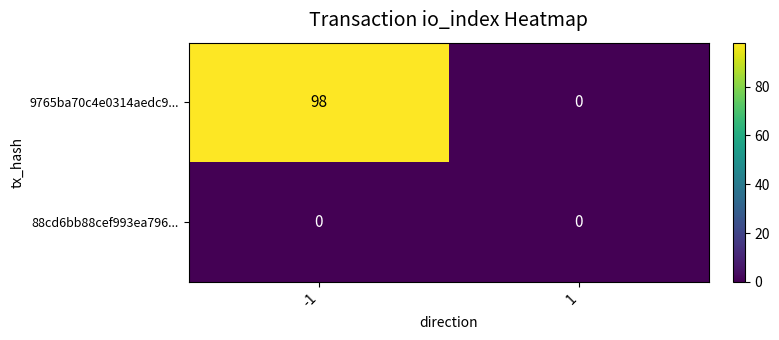

At which category is the sum across all series the highest?

-1